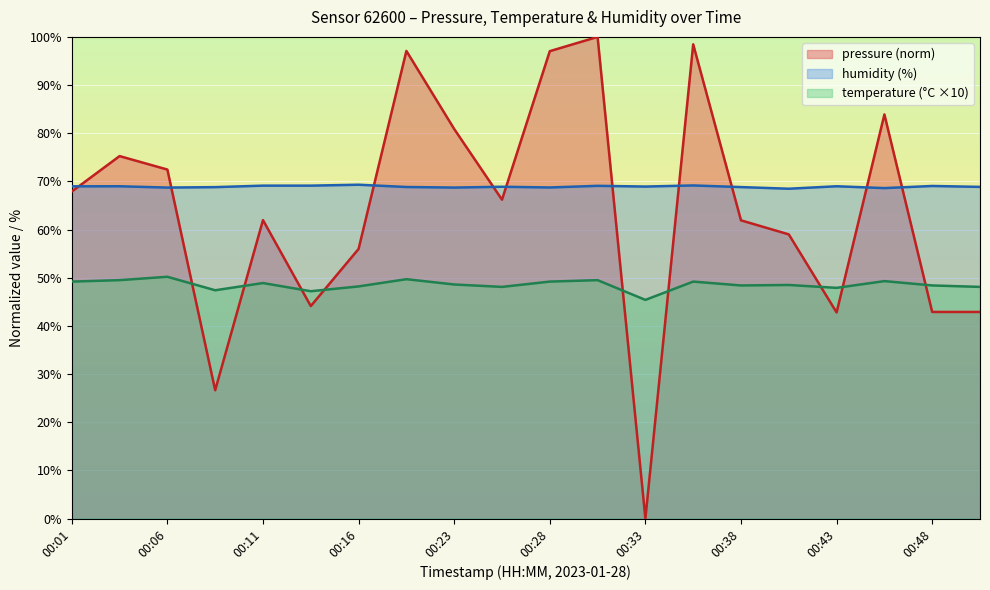

True or false: humidity has a value of 46.8 at 00:33.

False